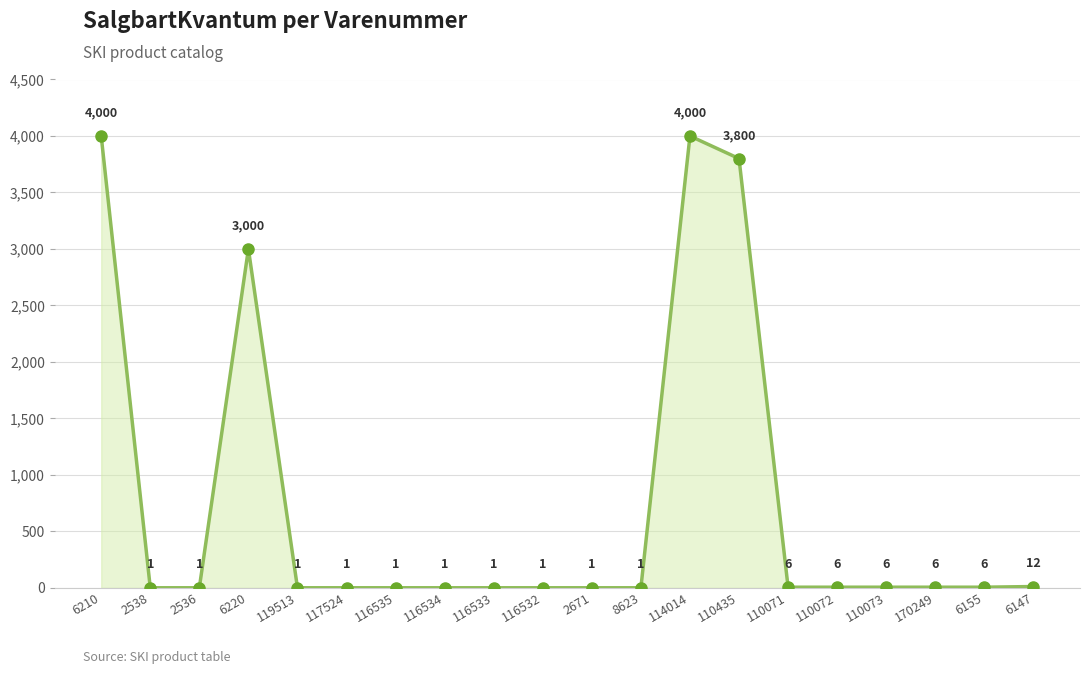

True or false: there are more than 0 points higher than both neighbors.

True